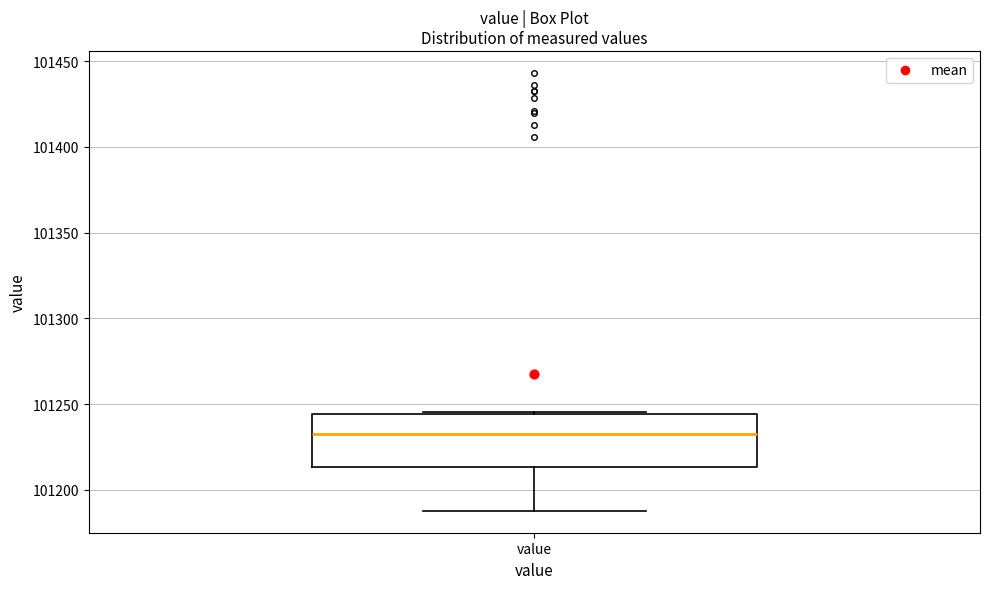

Transcribe this box plot: give where the median line is, the range the box spans, and where the two whiskers end, as read against the y-axis. The values are not printed on the chart, so give them approximately, as read against the axis.

median 101235, box 101215 to 101245, whiskers 101190 to 101245